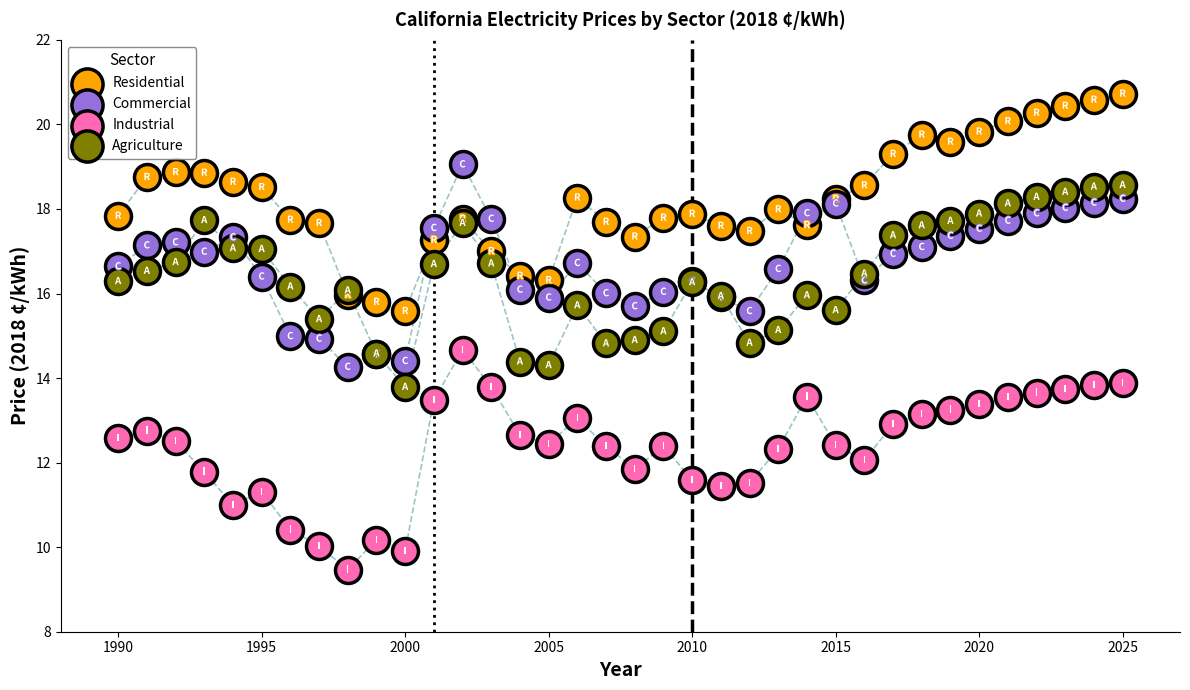

Which series reaches the minimum Y coordinate?

Industrial